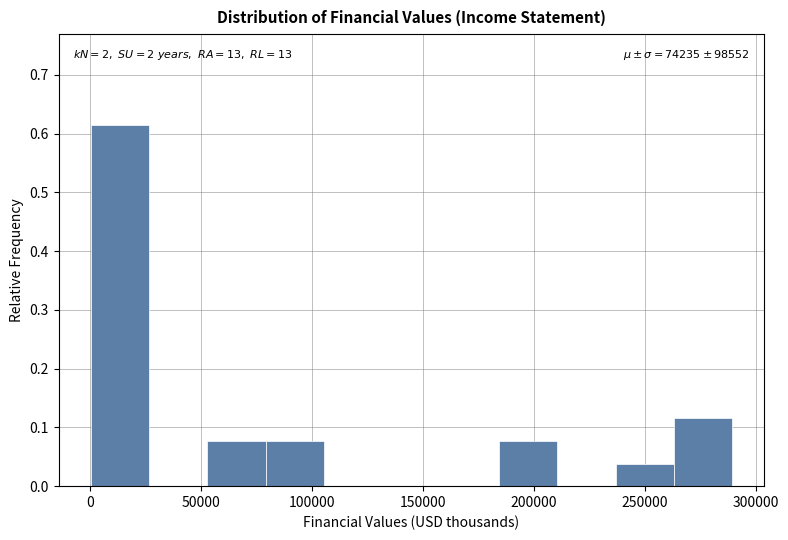

Over which range of the x-axis is the bar tallest?

0 to 25000